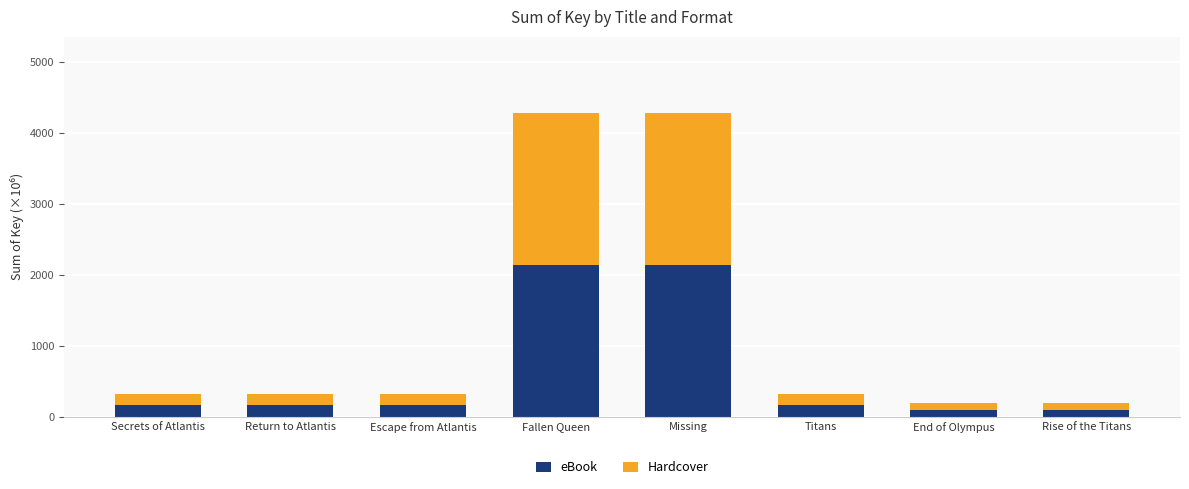

What is the total value across all series at Escape from Atlantis?

326.8